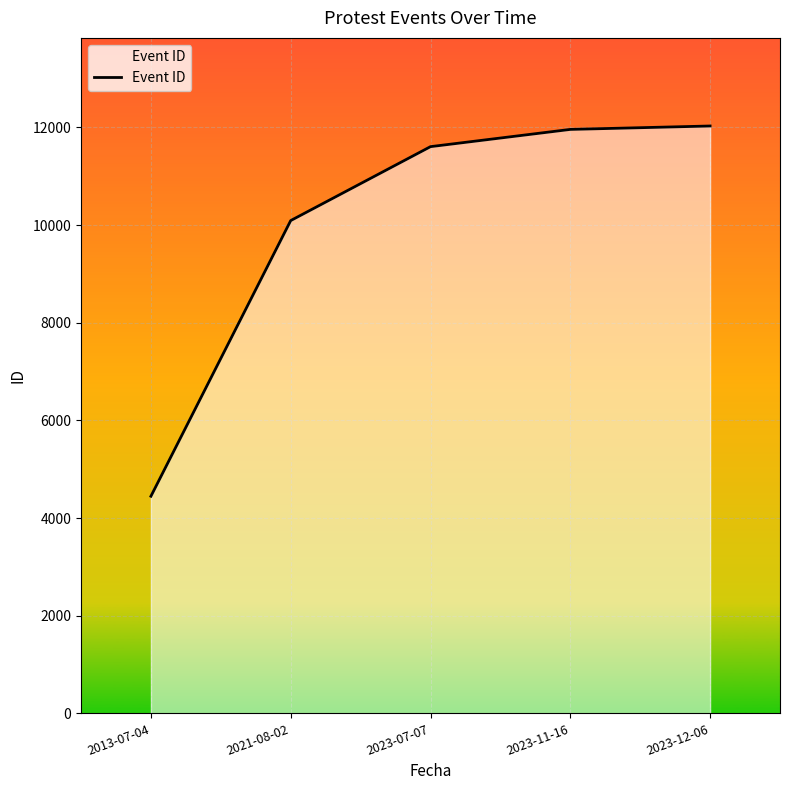

What is the greatest value displayed?

12030